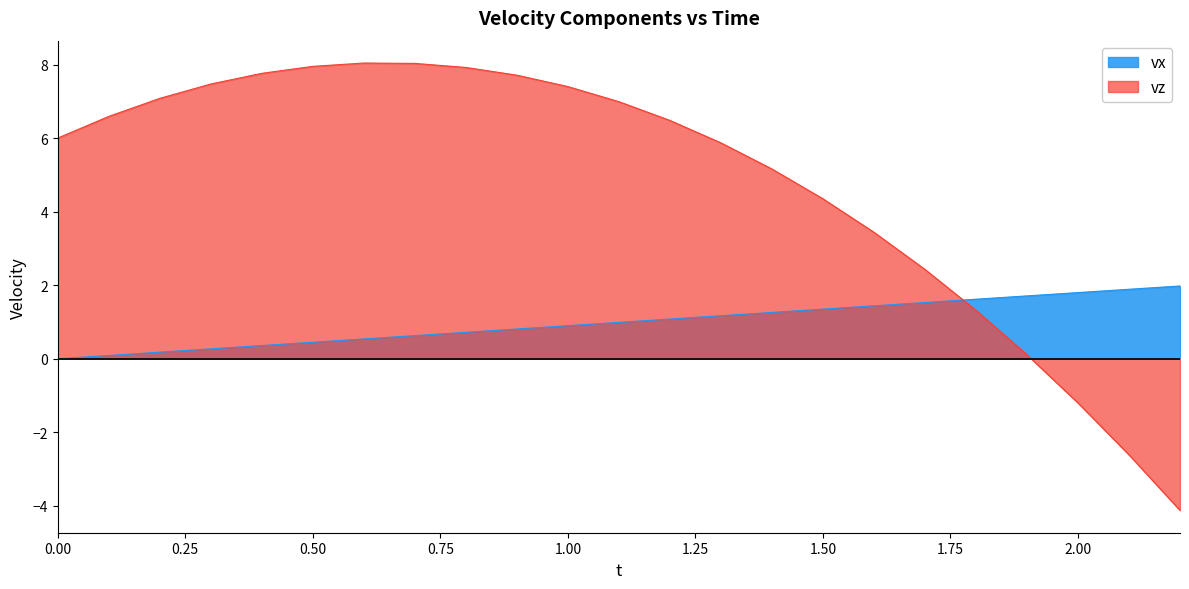

Which category has the highest value across all series?

0.6